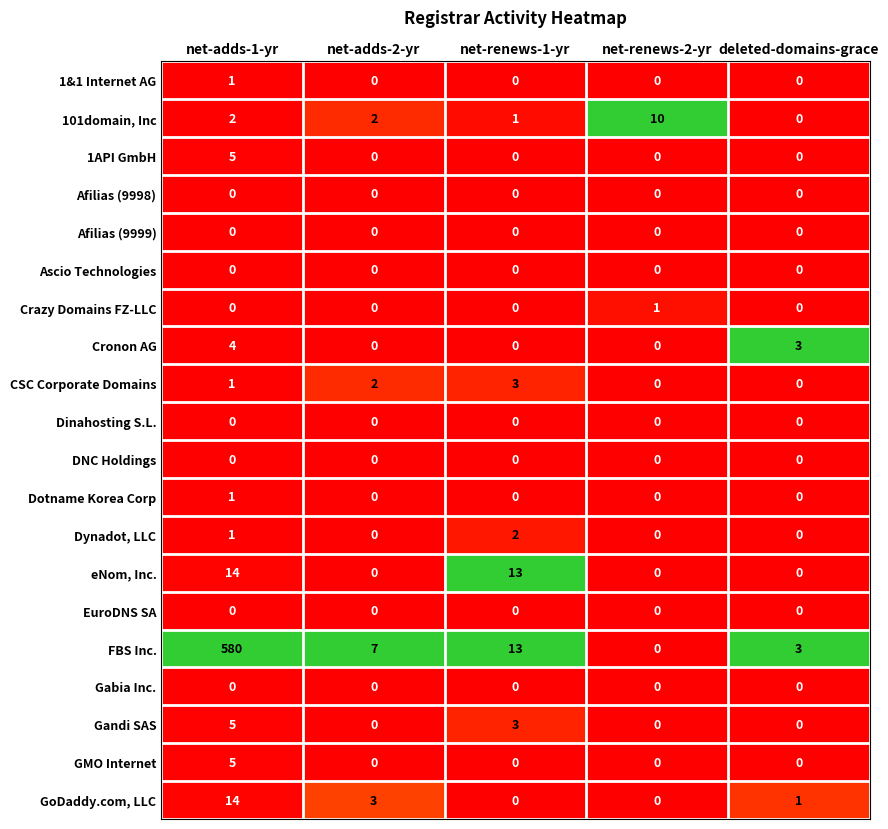

True or false: Afilias (9998) has a value of 0 at net-renews-1-yr.

True